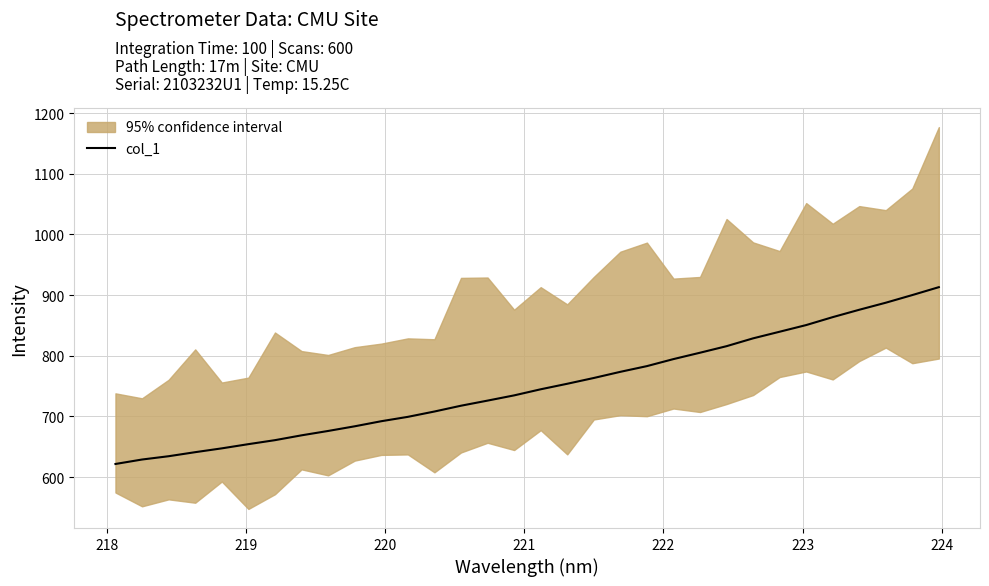

What is the value of the 16th point from the left?

734.7